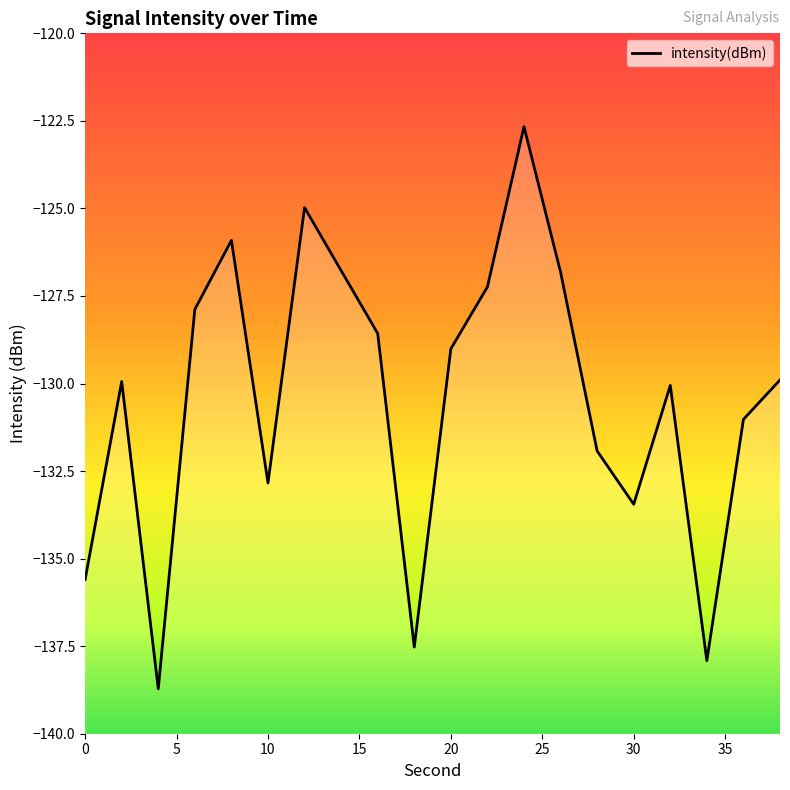

What is the smallest value displayed?

-138.7